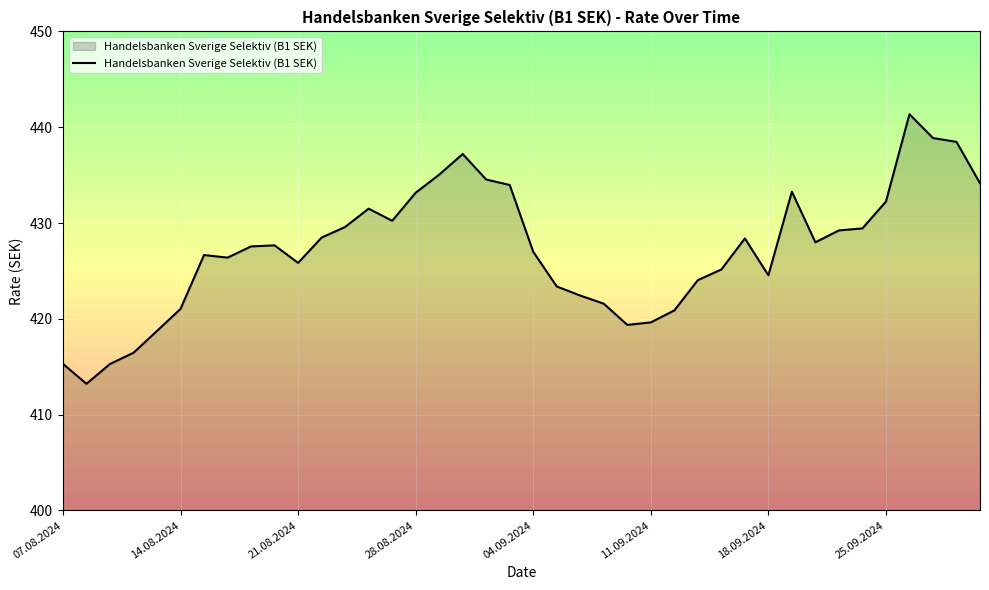

What is the minimum value shown in the chart?

413.2